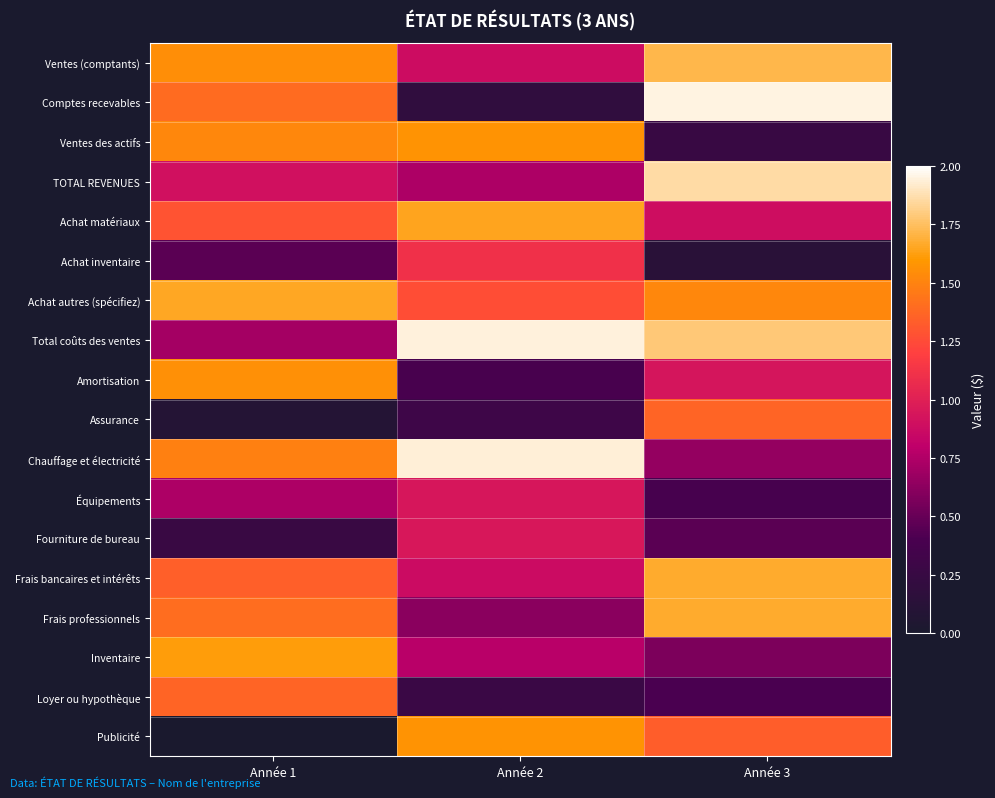

Reading left to right, transcribe all the data shown in this chart.

Ventes (comptants): Année 1=1.5	Année 2=0.9	Année 3=1.7
Comptes recevables: Année 1=1.4	Année 2=0.2	Année 3=2.0
Ventes des actifs: Année 1=1.5	Année 2=1.6	Année 3=0.3
TOTAL REVENUES: Année 1=0.9	Année 2=0.7	Année 3=1.9
Achat matériaux: Année 1=1.3	Année 2=1.6	Année 3=0.9
Achat inventaire: Année 1=0.5	Année 2=1.1	Année 3=0.1
Achat autres (spécifiez): Année 1=1.7	Année 2=1.3	Année 3=1.5
Total coûts des ventes: Année 1=0.7	Année 2=1.9	Année 3=1.8
Amortisation: Année 1=1.6	Année 2=0.4	Année 3=0.9
Assurance: Année 1=0.1	Année 2=0.3	Année 3=1.4
Chauffage et électricité: Année 1=1.5	Année 2=1.9	Année 3=0.7
Équipements: Année 1=0.7	Année 2=0.9	Année 3=0.4
Fourniture de bureau: Année 1=0.3	Année 2=1.0	Année 3=0.5
Frais bancaires et intérêts: Année 1=1.3	Année 2=0.9	Année 3=1.7
Frais professionnels: Année 1=1.4	Année 2=0.6	Année 3=1.7
Inventaire: Année 1=1.6	Année 2=0.8	Année 3=0.6
Loyer ou hypothèque: Année 1=1.4	Année 2=0.3	Année 3=0.4
Publicité: Année 1=0.0	Année 2=1.6	Année 3=1.3